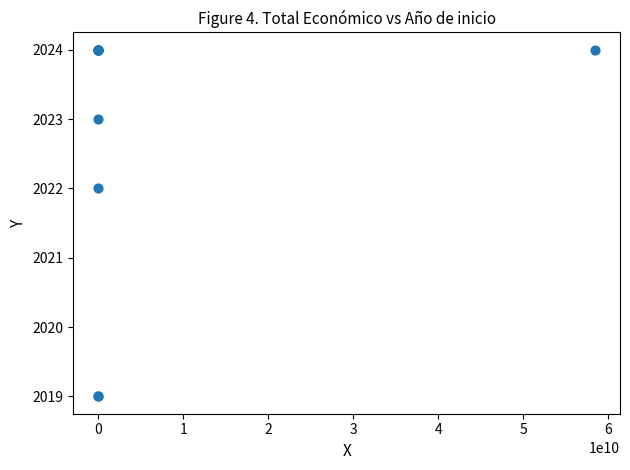

What Y value in the scatter plot is closest to 2021?

2022